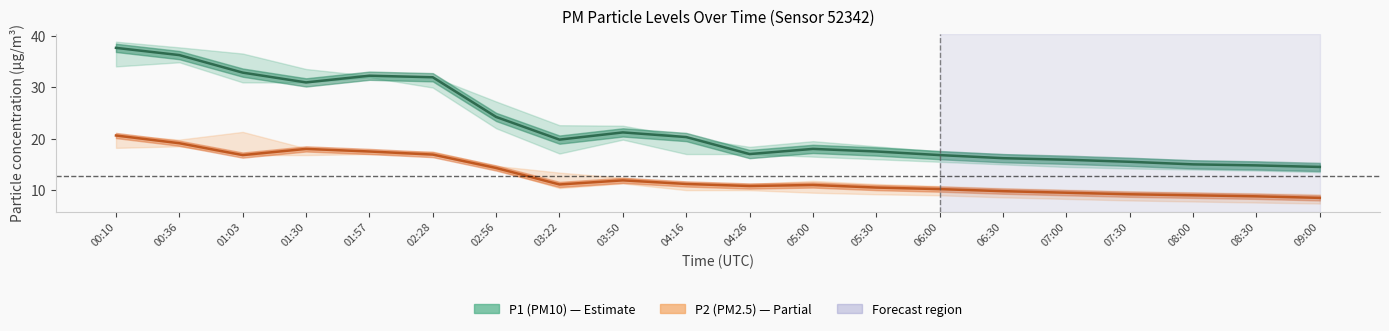

Rank the series at 04:26 from highest to lowest value.

P1 (PM10), P2 (PM2.5)